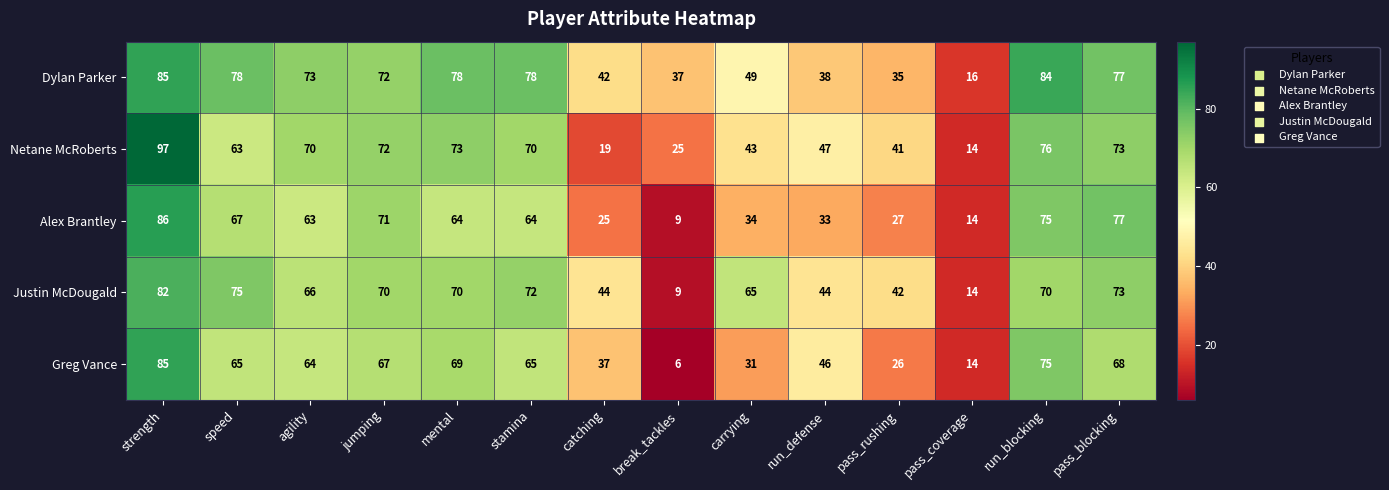

Which series has the largest range (max minus min)?

Netane McRoberts